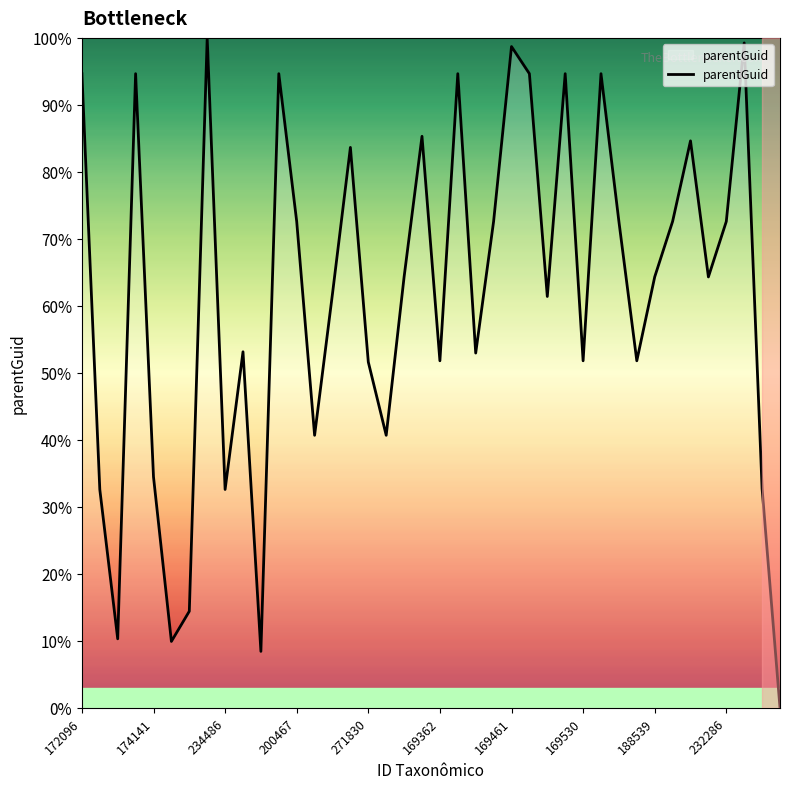

What is the difference between the maximum and minimum values?

100.0